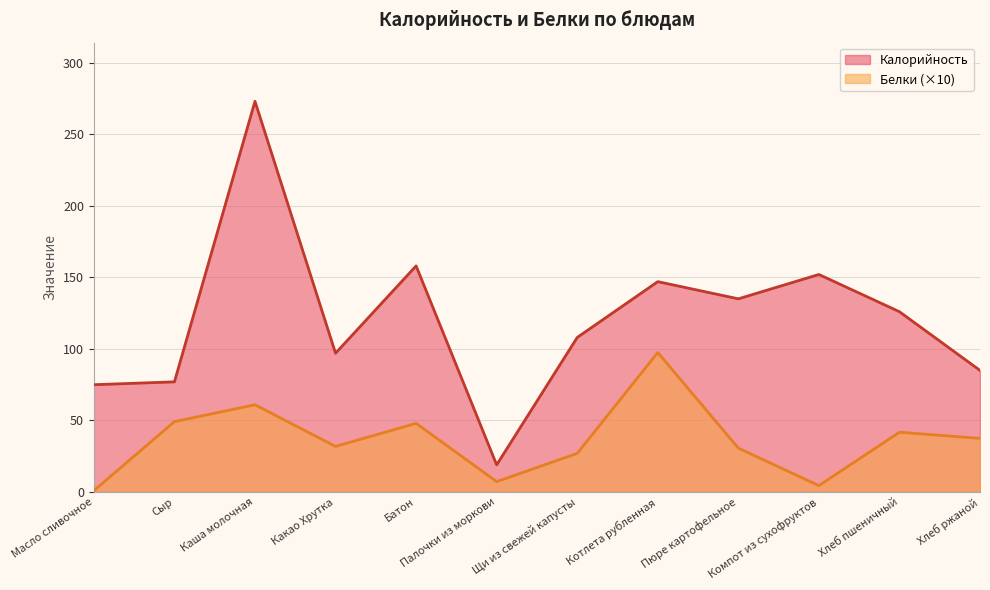

What is the sum of all Белки values?

437.4